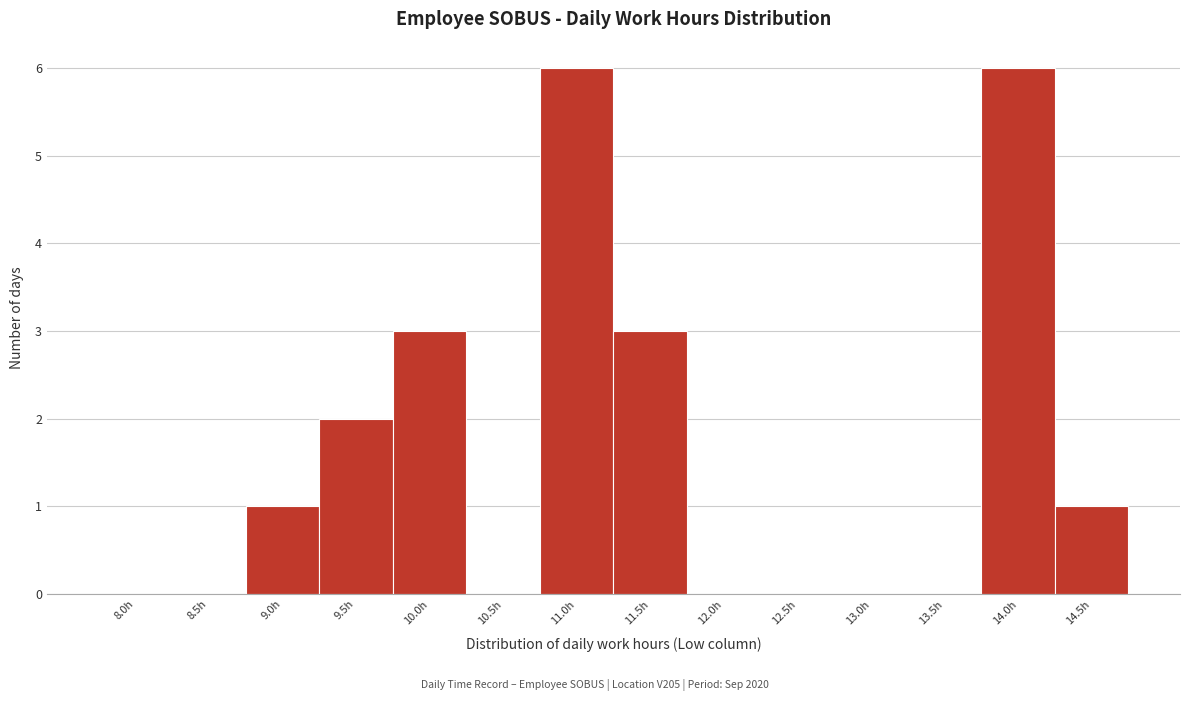

Reading right to left, list all the values displayed in this chart.

14.5h=1	14.0h=6	13.5h=0	13.0h=0	12.5h=0	12.0h=0	11.5h=3	11.0h=6	10.5h=0	10.0h=3	9.5h=2	9.0h=1	8.5h=0	8.0h=0